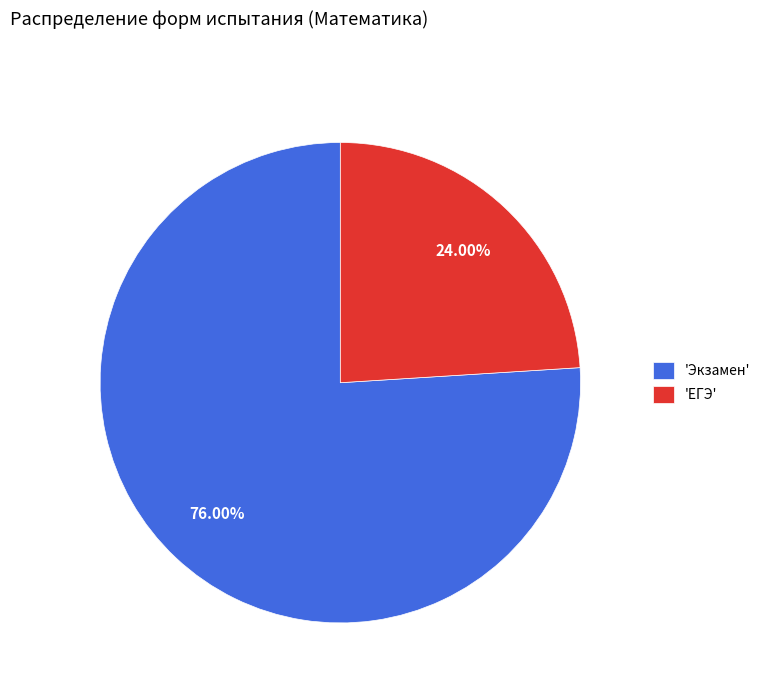

Which slice represents more than half of the pie?

'Экзамен'